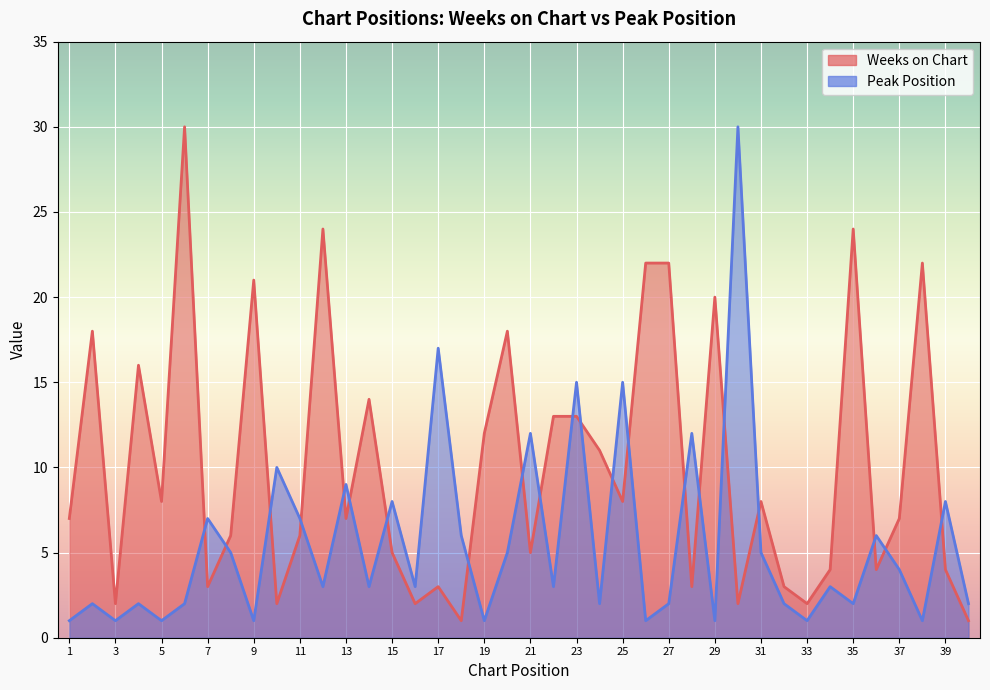

Is the value of Peak Position at 21 greater than the value of Weeks on Chart at 14?

No